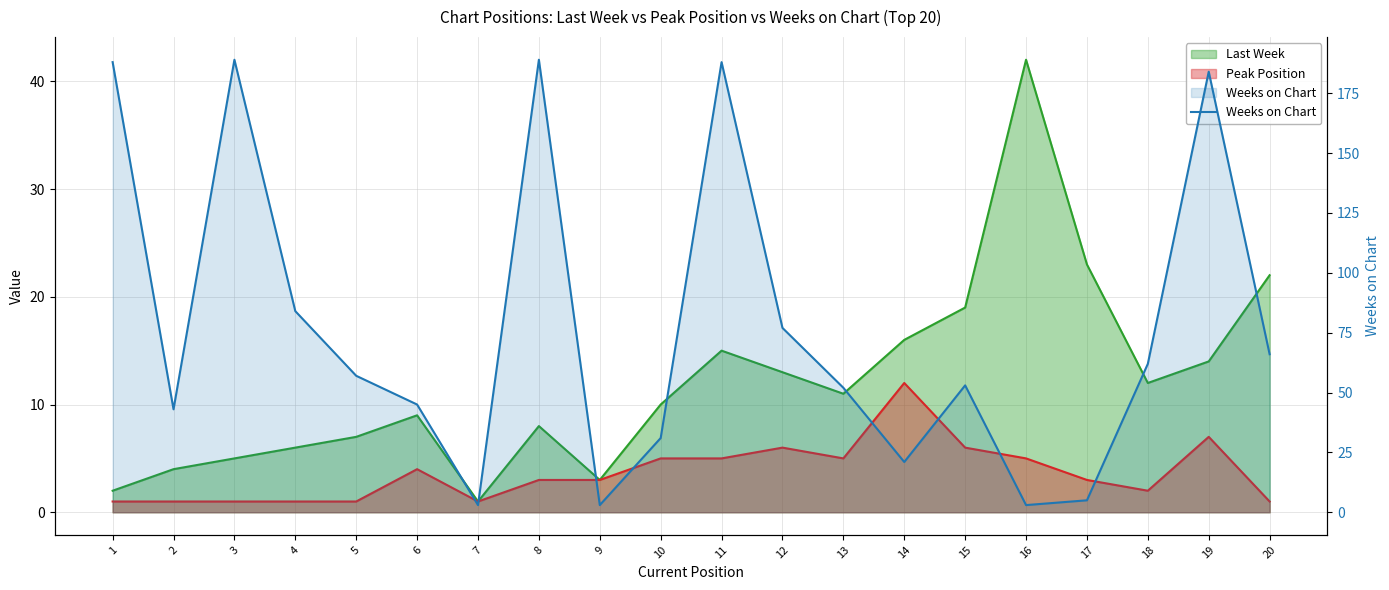

How many points are higher than both their immediate neighbors (excluding endpoints)?

5